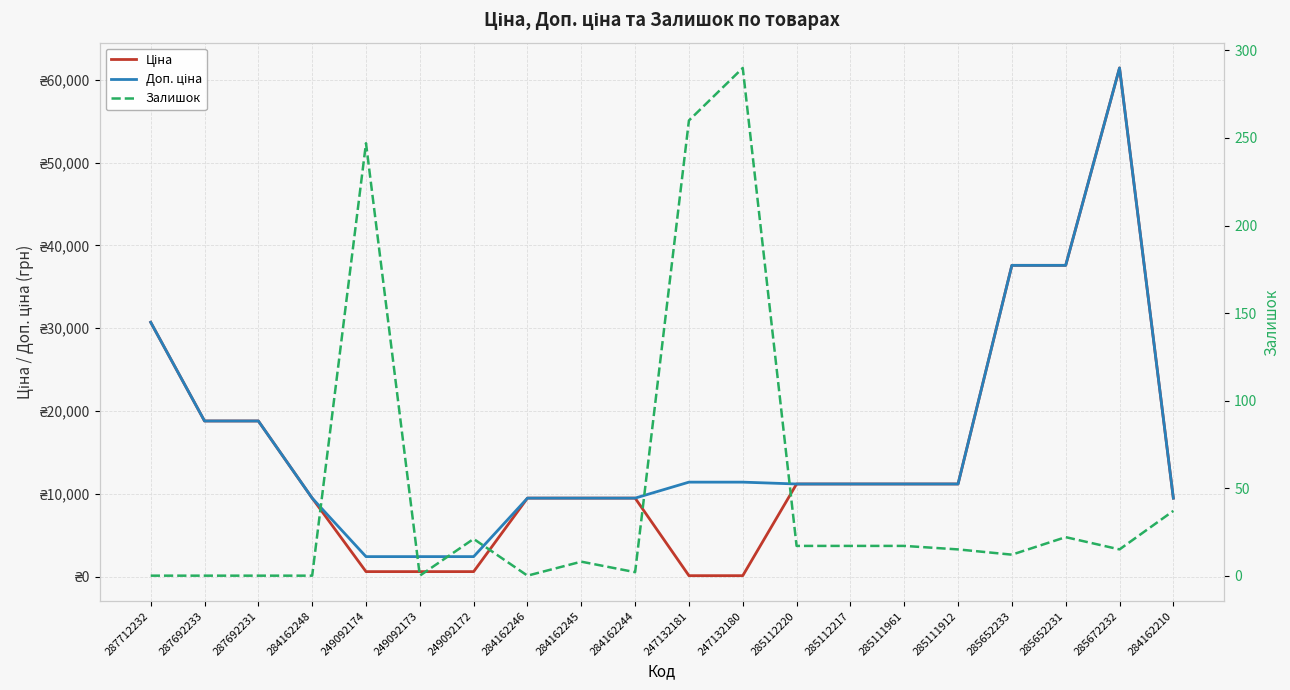

List the labels in order of Залишок value, smallest first.

287712232, 287692233, 287692231, 284162248, 249092173, 284162246, 284162244, 284162245, 285652233, 285111912, 285672232, 285112220, 285112217, 285111961, 249092172, 285652231, 284162210, 249092174, 247132181, 247132180